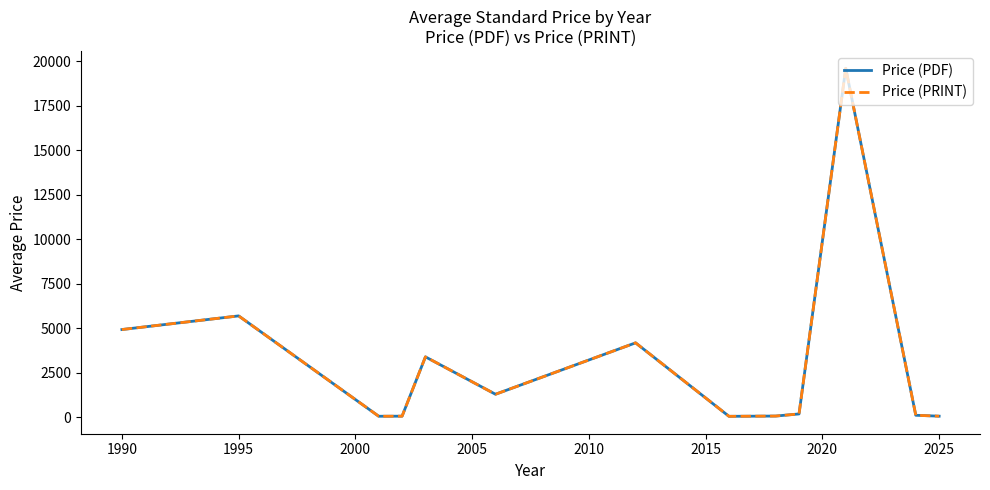

Does the chart have visible grid lines?

No